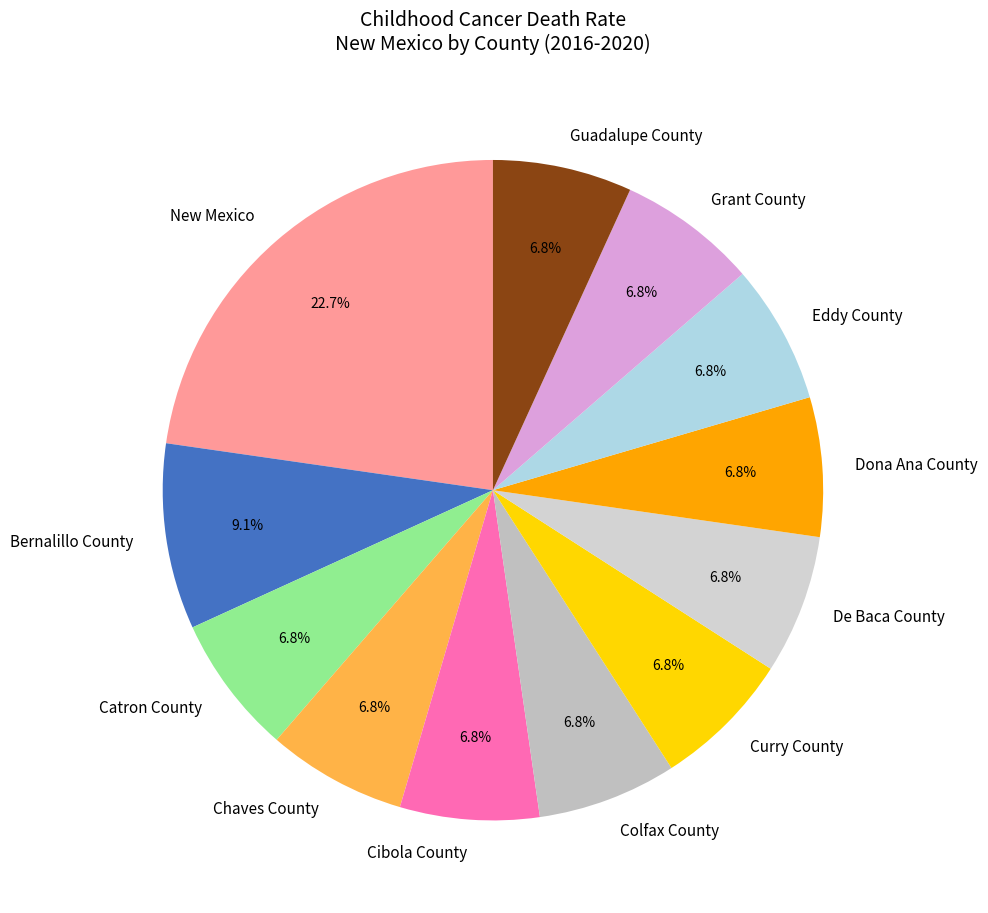

To the nearest percent, what percentage of the pie is De Baca County?

7%